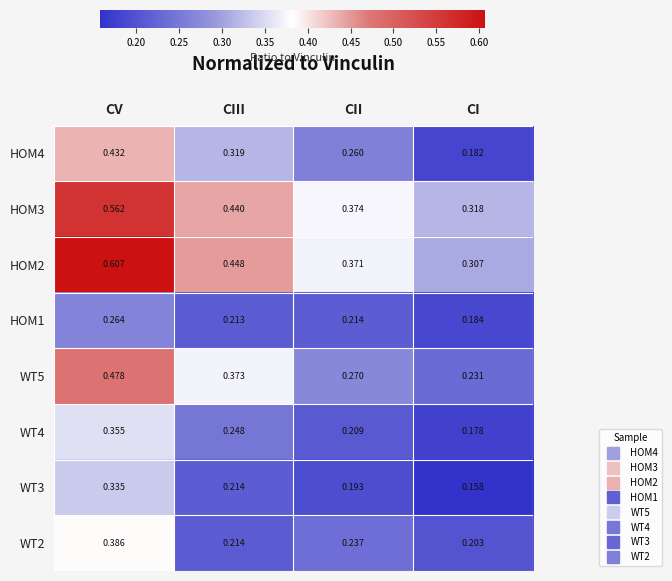

How many data points does each series have?

4